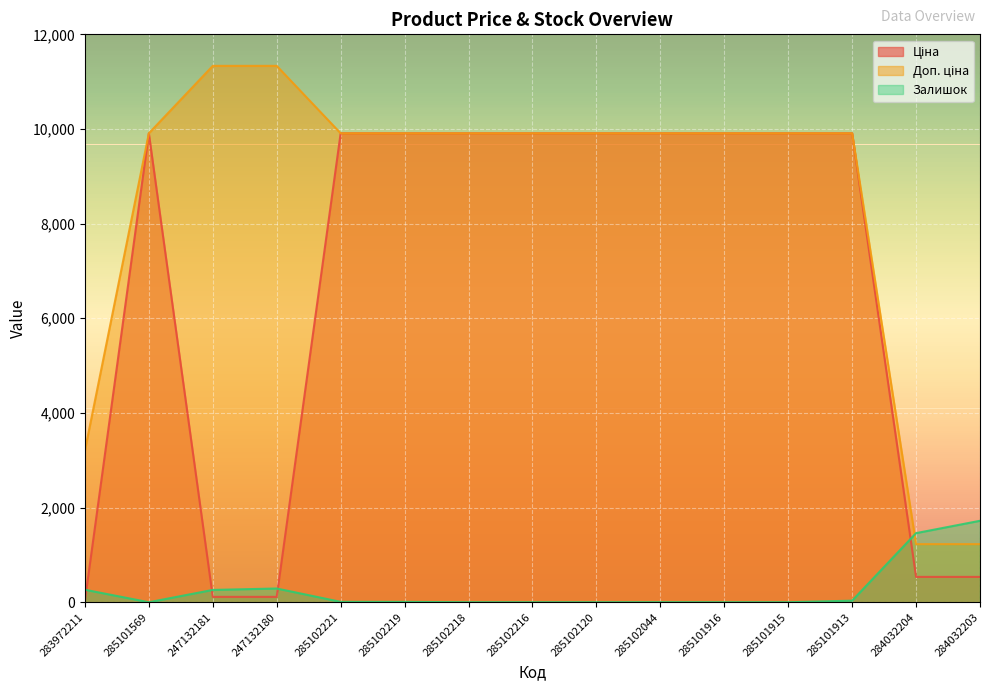

What is the value of the Ціна point at the 15th from the left?

535.4